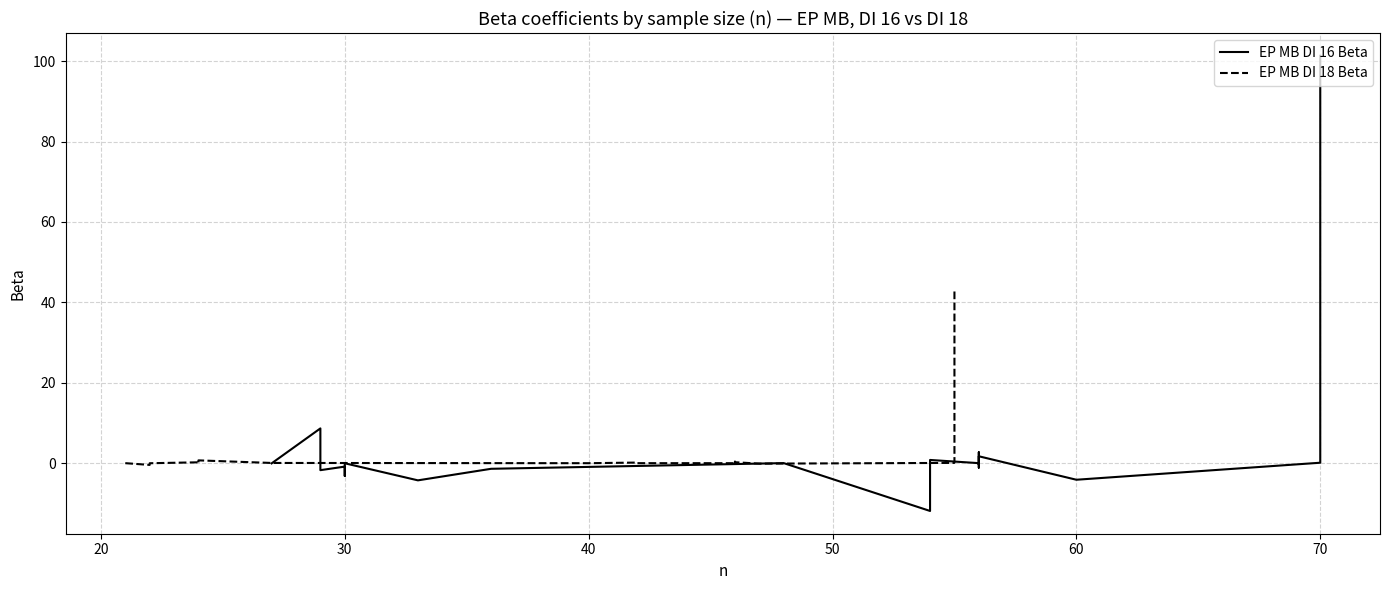

Is it true that EP MB DI 16 Beta equals 0.2 at 70?

False